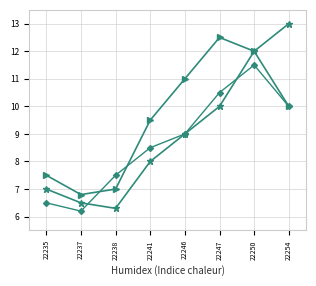

What is the spread (max minus min) of values at 22254?

3.0